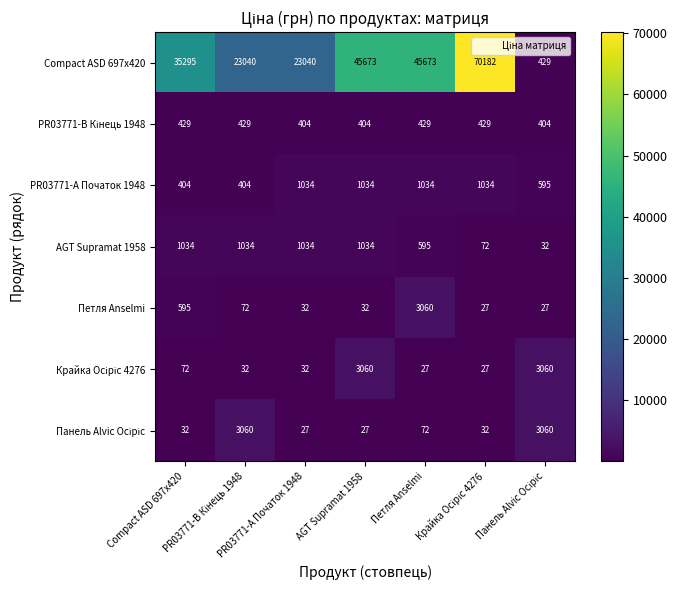

At how many categories does at least one series exceed 27553?

4